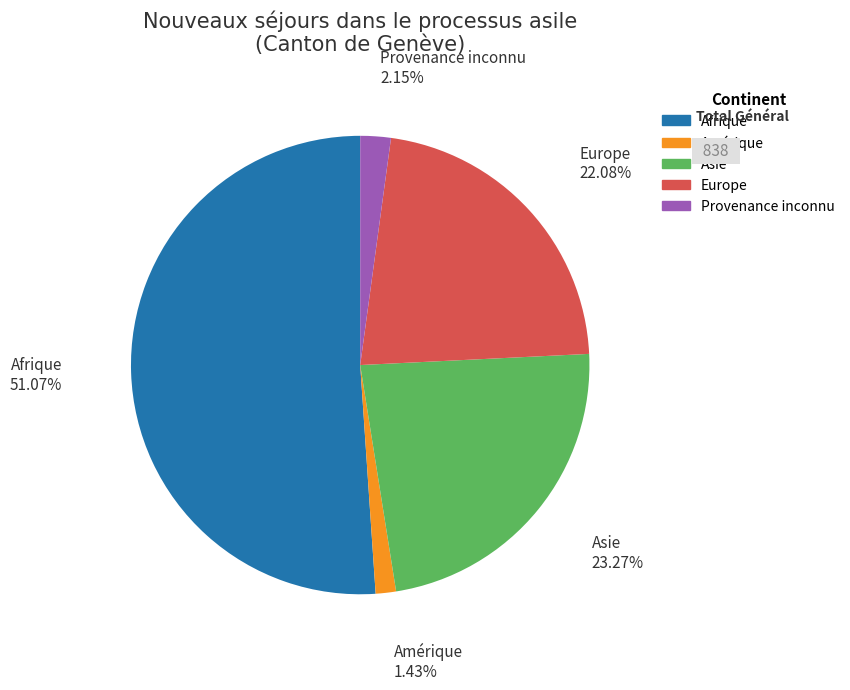

True or false: Europe accounts for 13% of the total.

False